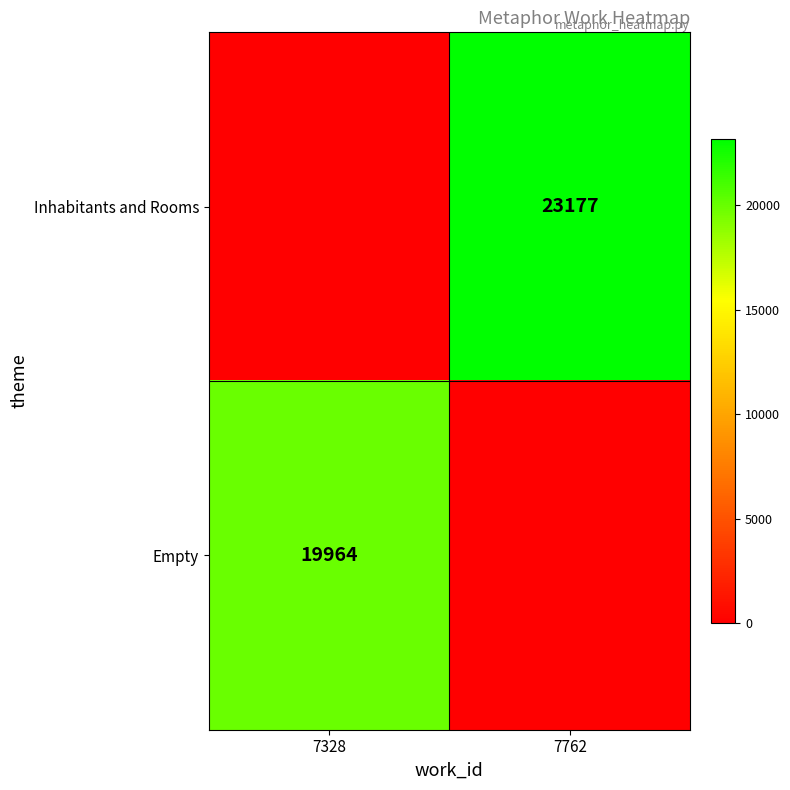

The value of Empty at 7328 is 19964. True or false?

True